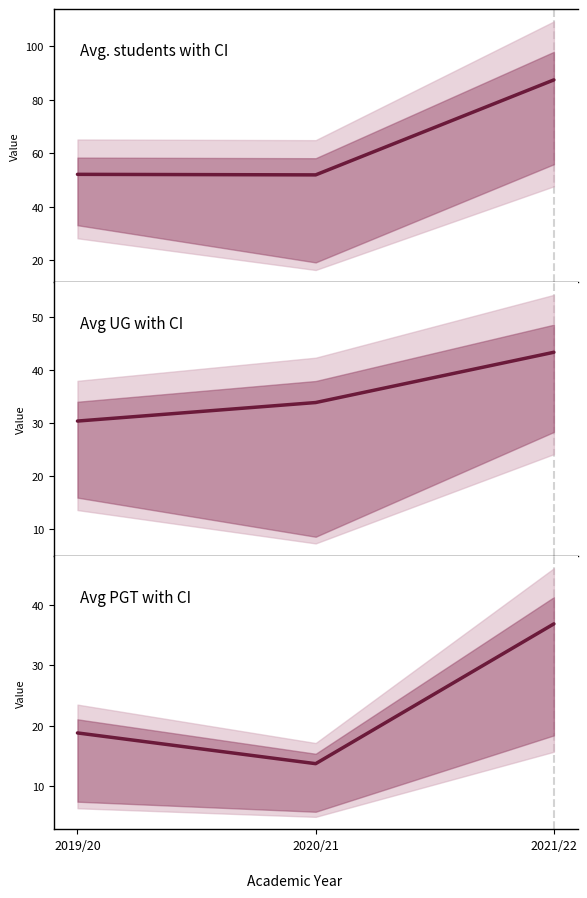

What is the value of the Avg PGT with CI point at the 2nd from the left?

13.7